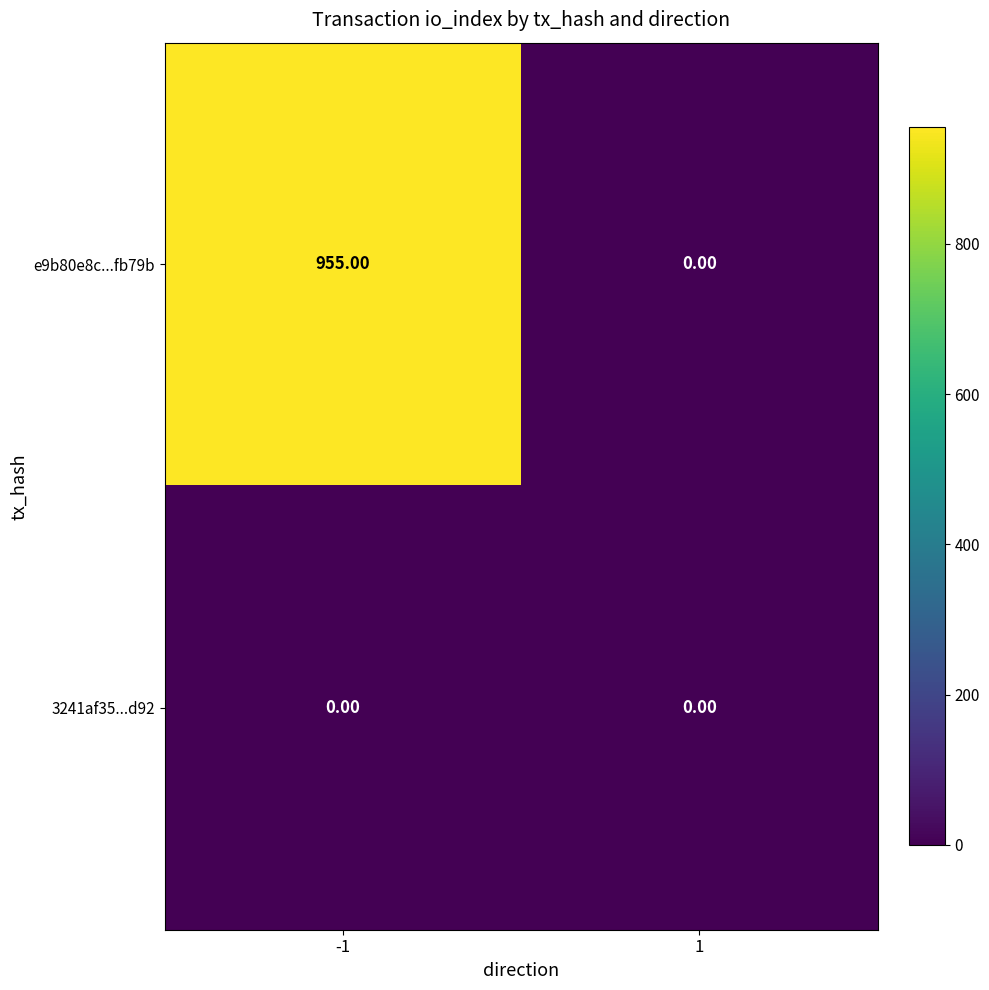

Rank the series by their average value, from lowest to highest.

3241af35...d92, e9b80e8c...fb79b